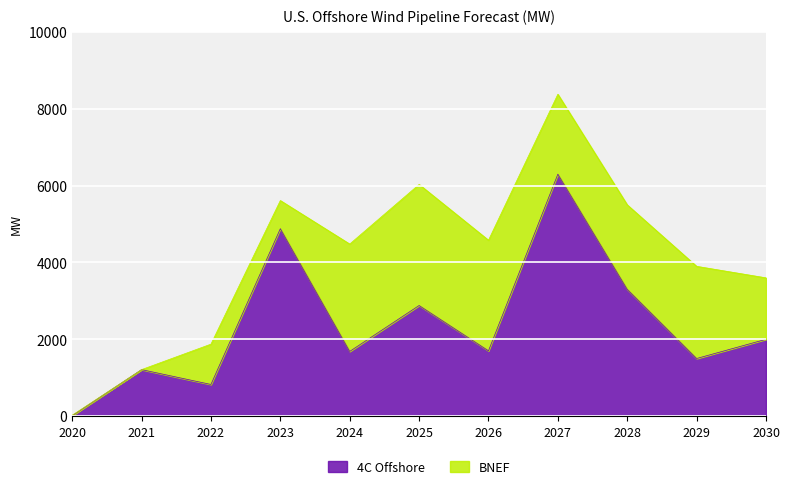

The chart shows a value of 12.0 at 2020. True or false?

True